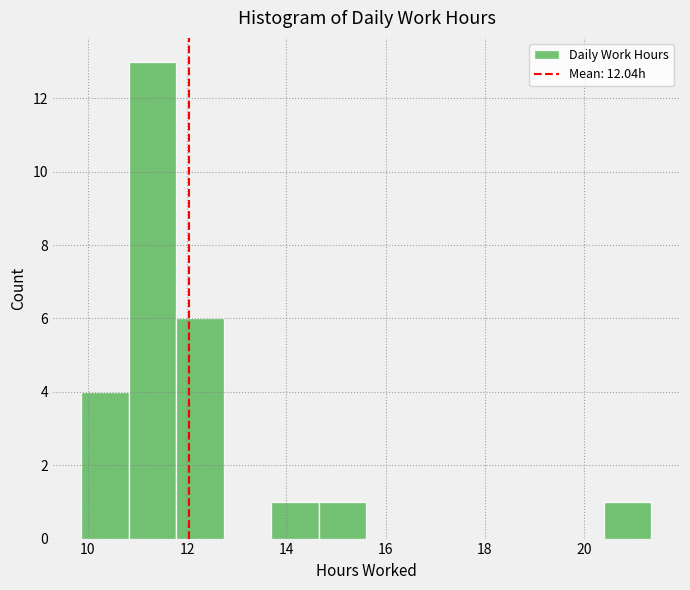

Over which range of the x-axis is the bar tallest?

10.8 to 11.8